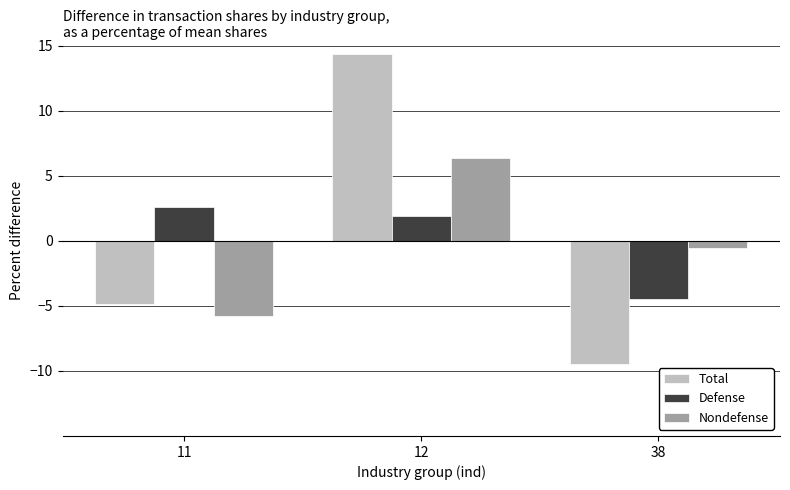

What is the spread (max minus min) of values at 38?

8.9